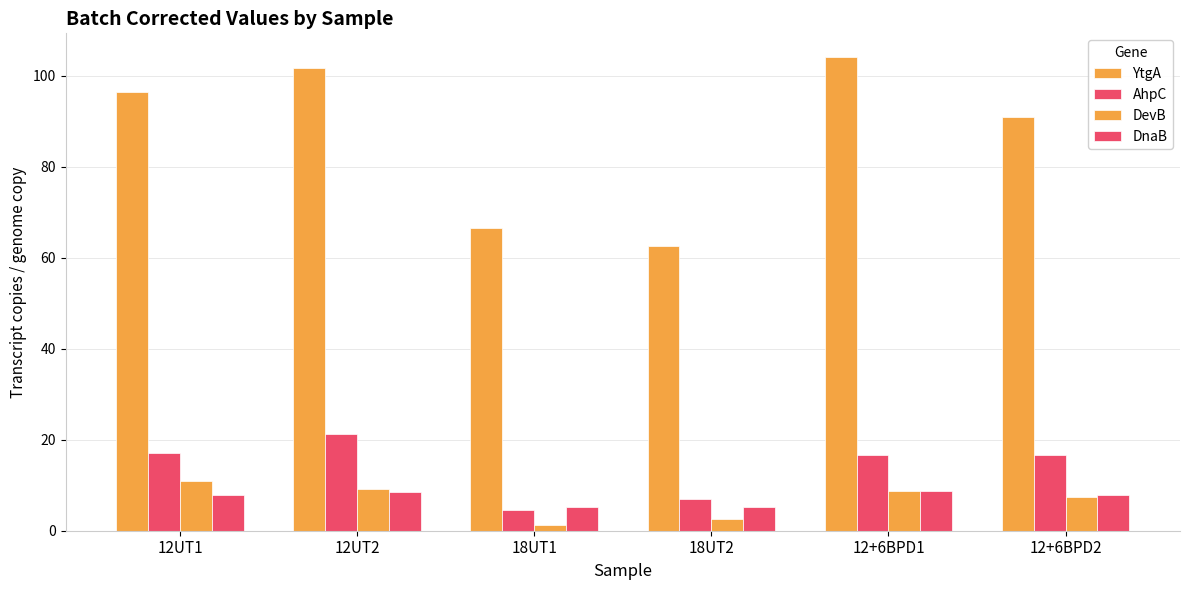

Where does the DevB series first go above 8?

12UT1